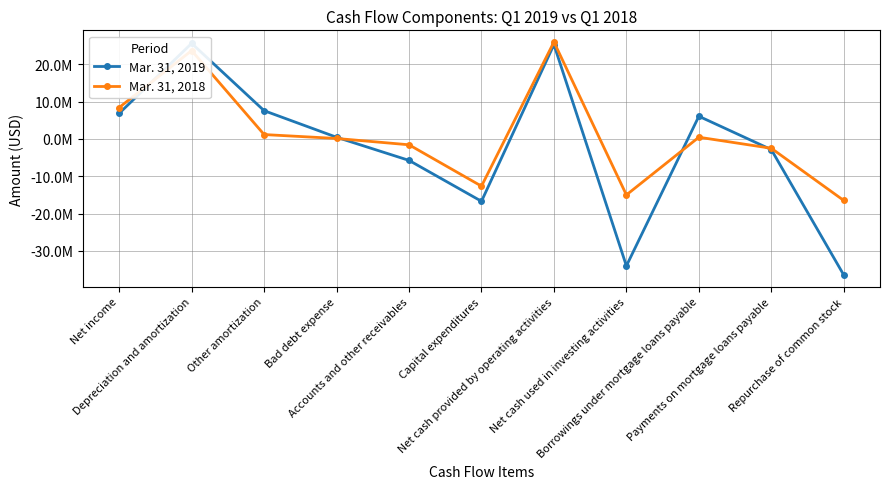

What is the difference between the maximum and minimum values in the Mar. 31, 2018 series?

42504000